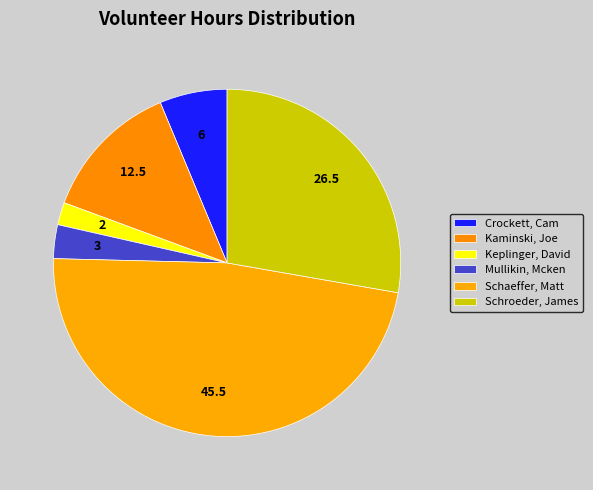

How many slices are in this pie chart?

6